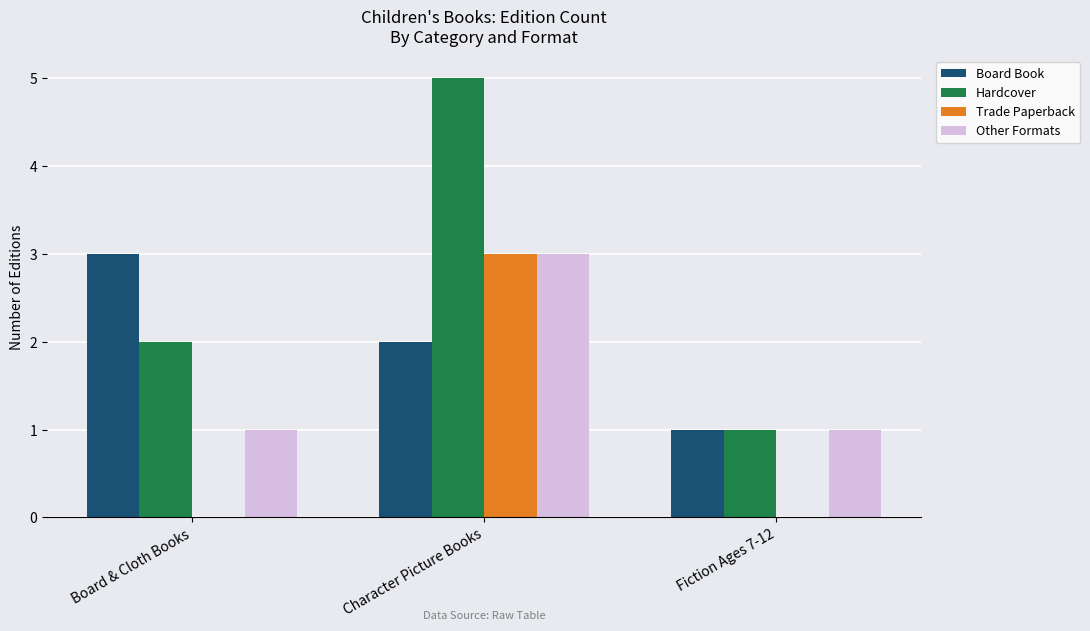

Which category has the highest value in the Trade Paperback series?

Character Picture Books